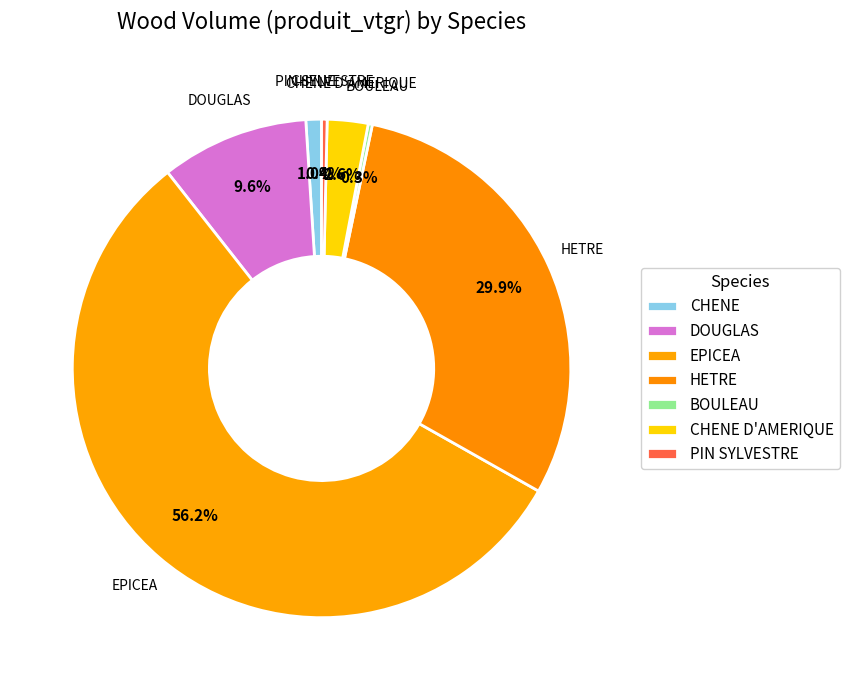

Is the sum of CHENE D'AMERIQUE and HETRE greater than half?

No